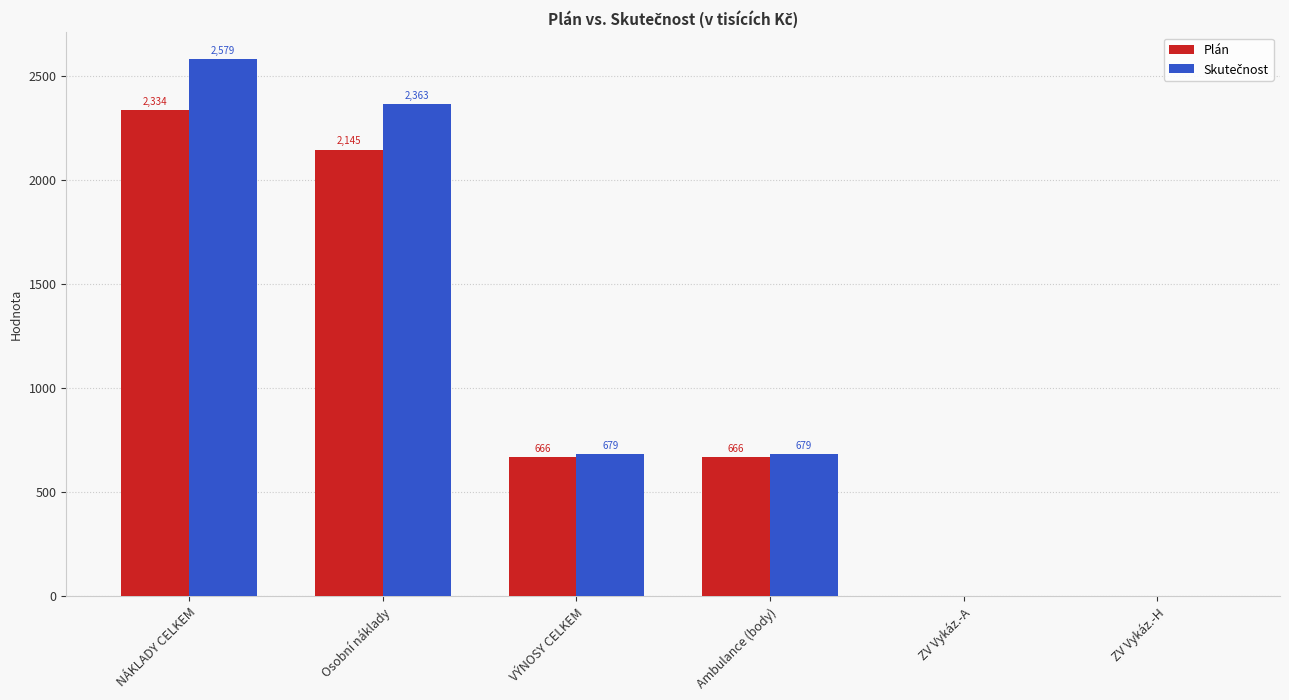

Read the Plán value at ZV Vykáz.-A.

1.0